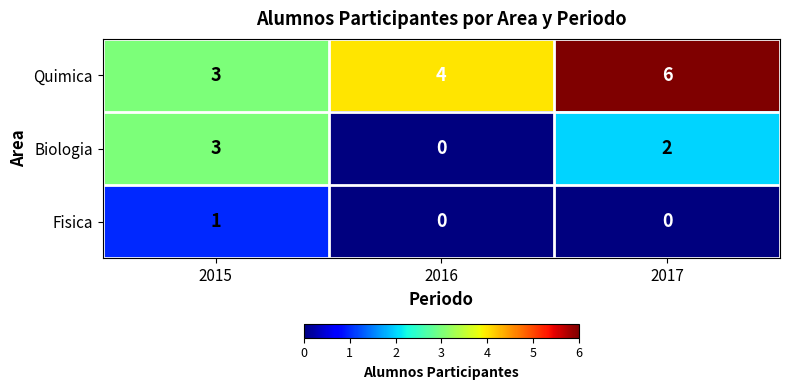

The value of Fisica at 2016 is 0. True or false?

True